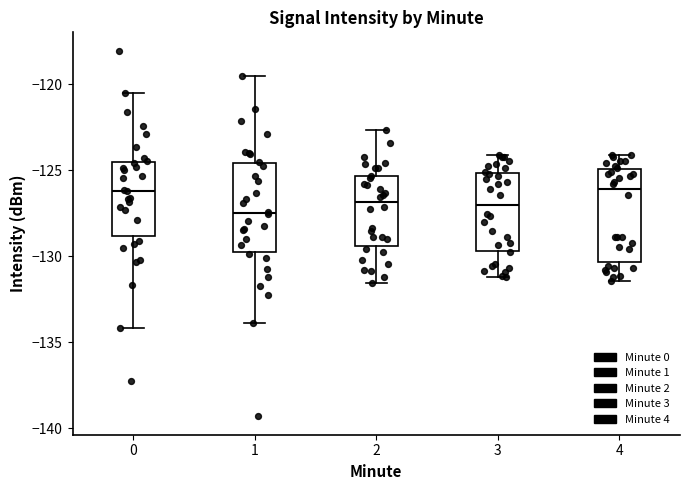

Reading left to right, read every box against the y-axis: the position of its median line, the range the box covers, and the ends of its whiskers. The values are not printed on the chart, so give them approximately, as read against the axis.

0: median -126.0, box -129.0 to -124.5, whiskers -134.0 to -120.5
1: median -127.5, box -129.5 to -124.5, whiskers -134.0 to -119.5
2: median -127.0, box -129.5 to -125.5, whiskers -131.5 to -122.5
3: median -127.0, box -129.5 to -125.0, whiskers -131.0 to -124.0
4: median -126.0, box -130.5 to -125.0, whiskers -131.5 to -124.0